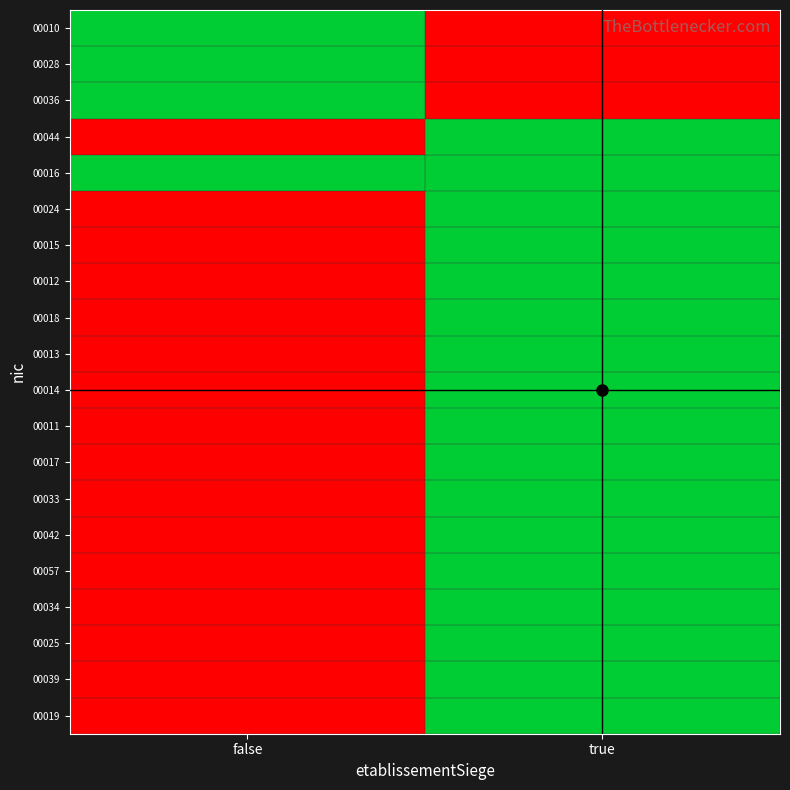

At which category does the chart reach its peak across all series?

false